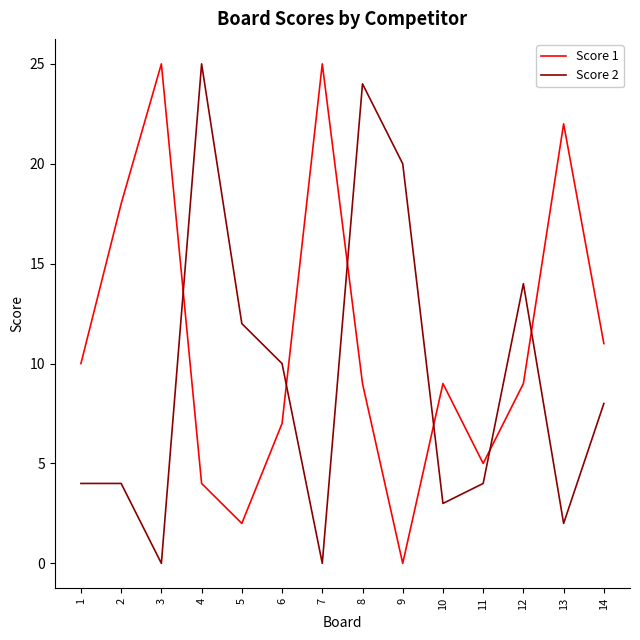

What is the greatest value displayed?

25